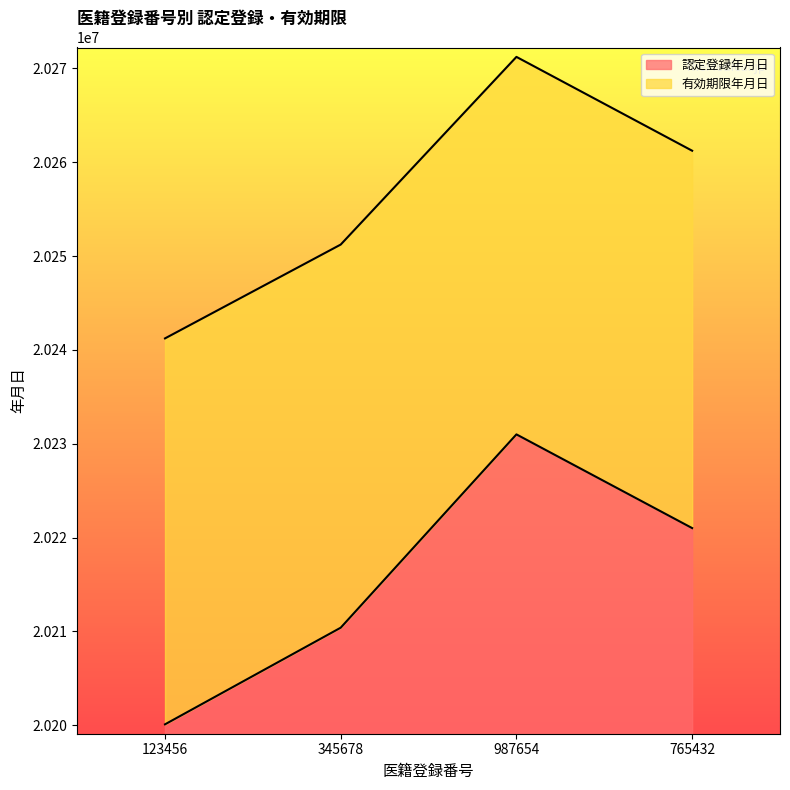

What is the label of the 4th point from the left?

765432